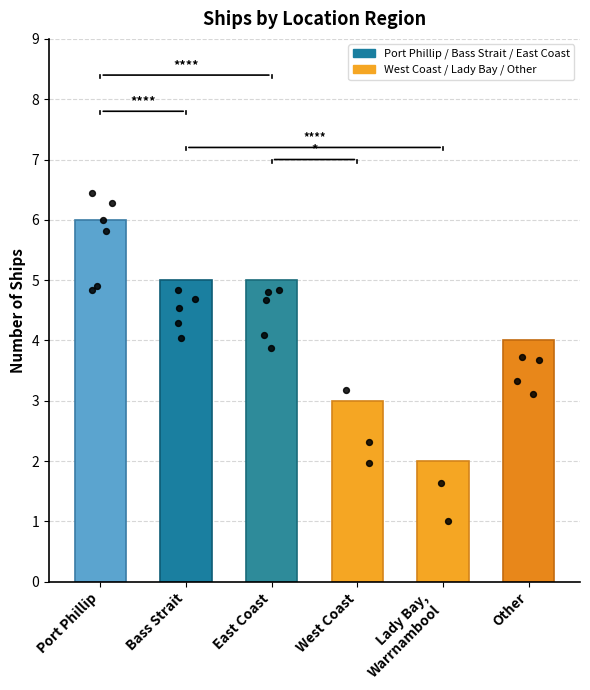

What is the change in value from Port Phillip to Bass Strait?

-1